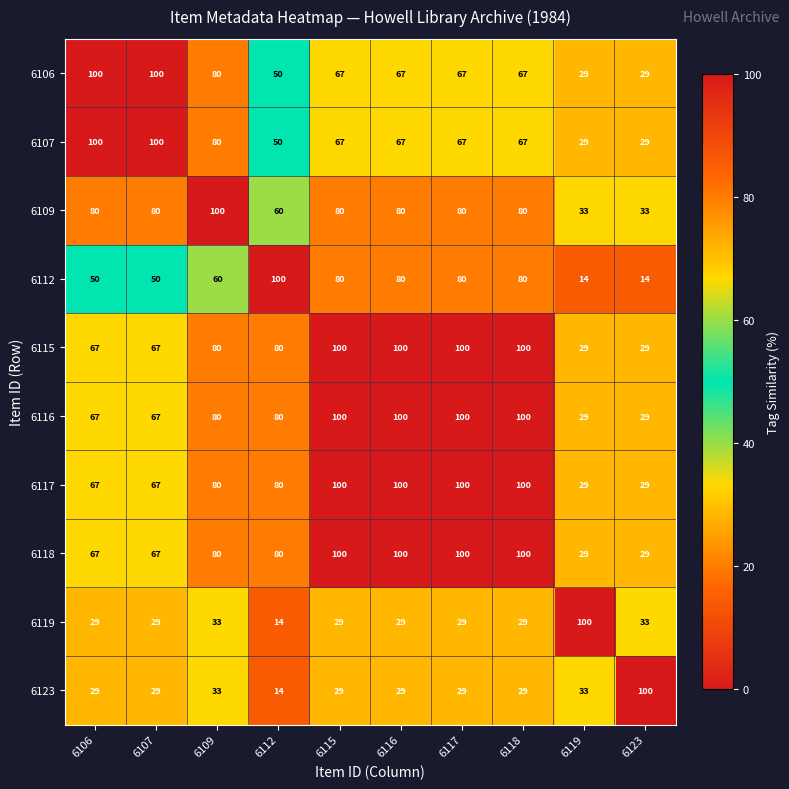

What is the difference between the highest and lowest values at 6112?

86